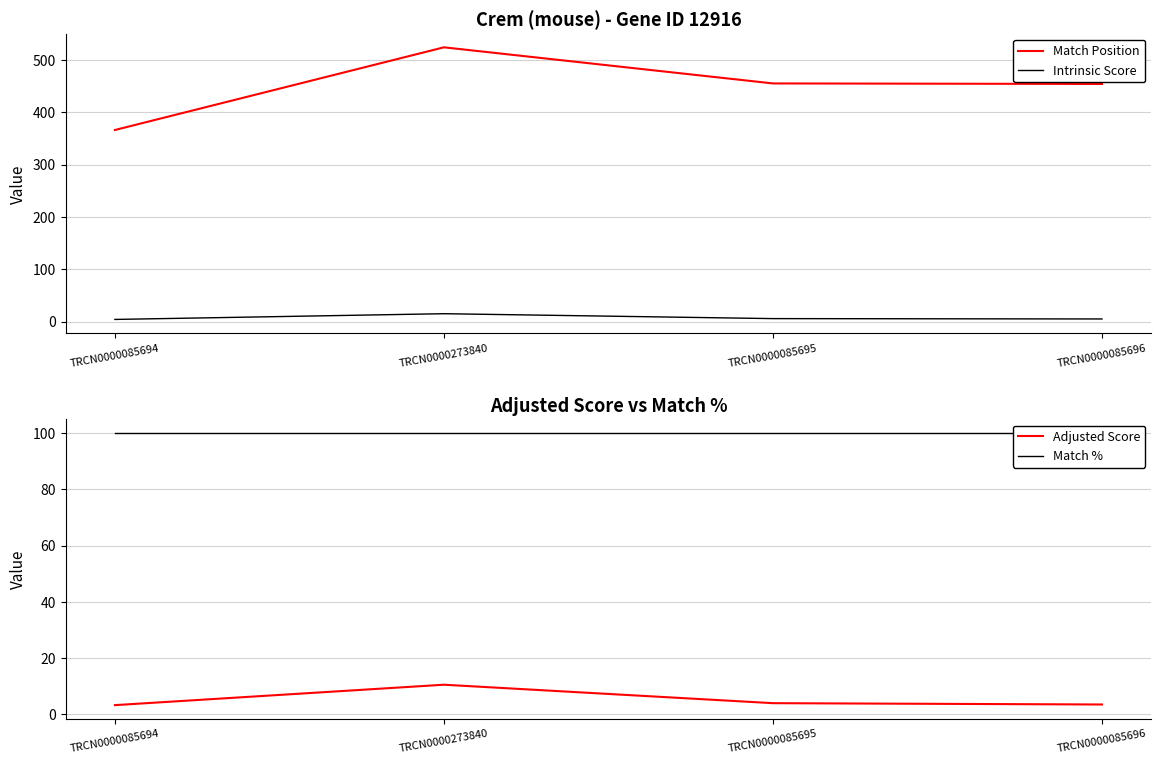

Rank the categories by Intrinsic Score value from lowest to highest.

TRCN0000085694, TRCN0000085696, TRCN0000085695, TRCN0000273840